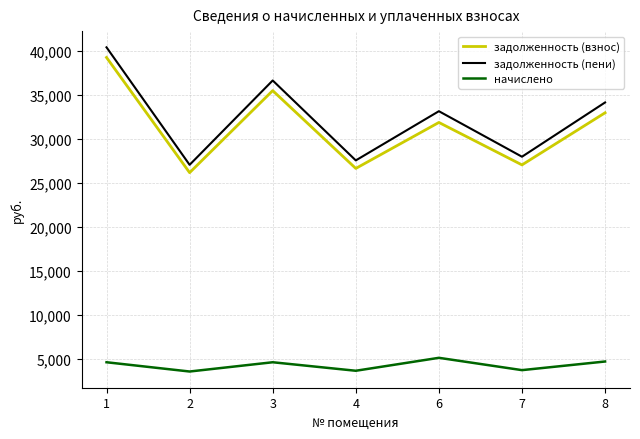

What is the total value across all series at 7?

58699.2